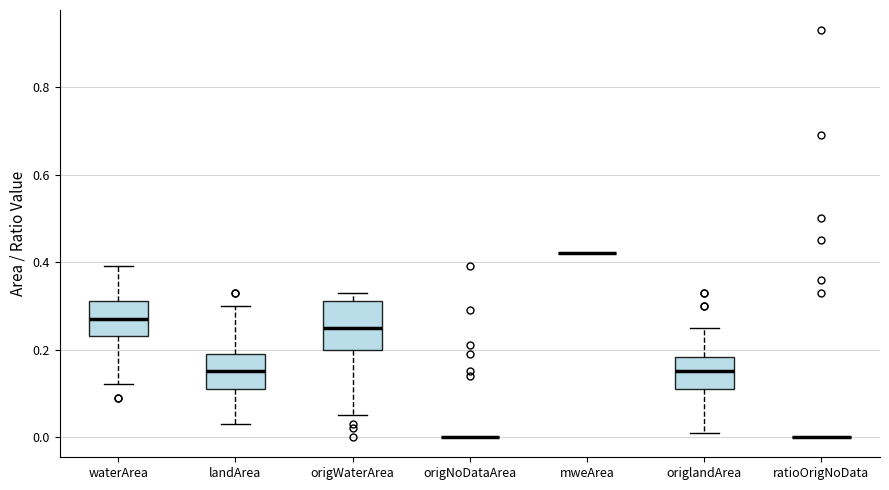

Where is the upper edge of the box for origlandArea on the y-axis? The values are not printed on the chart, so give them approximately, as read against the axis.

0.18